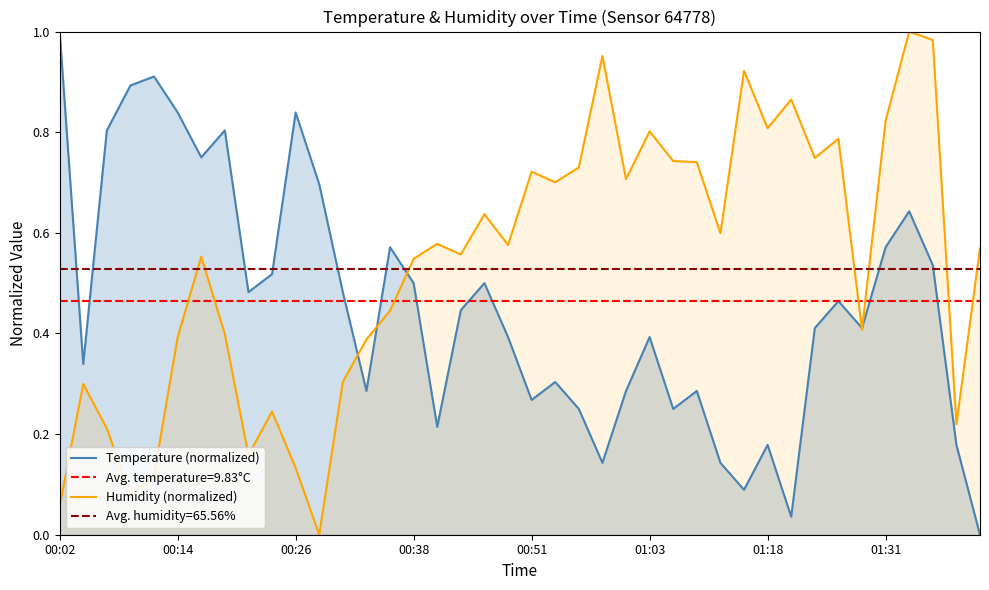

Reading left to right, list all the values displayed in this chart.

Temperature (normalized): 1.0	0.3	0.8	0.9	0.9	0.8	0.7	0.8	0.5	0.5	0.8	0.7	0.5	0.3	0.6	0.5	0.2	0.4	0.5	0.4	0.3	0.3	0.3	0.1	0.3	0.4	0.3	0.3	0.1	0.1	0.2	0.0	0.4	0.5	0.4	0.6	0.6	0.5	0.2	0.0
Humidity (normalized): 0.1	0.3	0.2	0.1	0.1	0.4	0.6	0.4	0.2	0.2	0.1	0.0	0.3	0.4	0.4	0.5	0.6	0.6	0.6	0.6	0.7	0.7	0.7	1.0	0.7	0.8	0.7	0.7	0.6	0.9	0.8	0.9	0.7	0.8	0.4	0.8	1.0	1.0	0.2	0.6